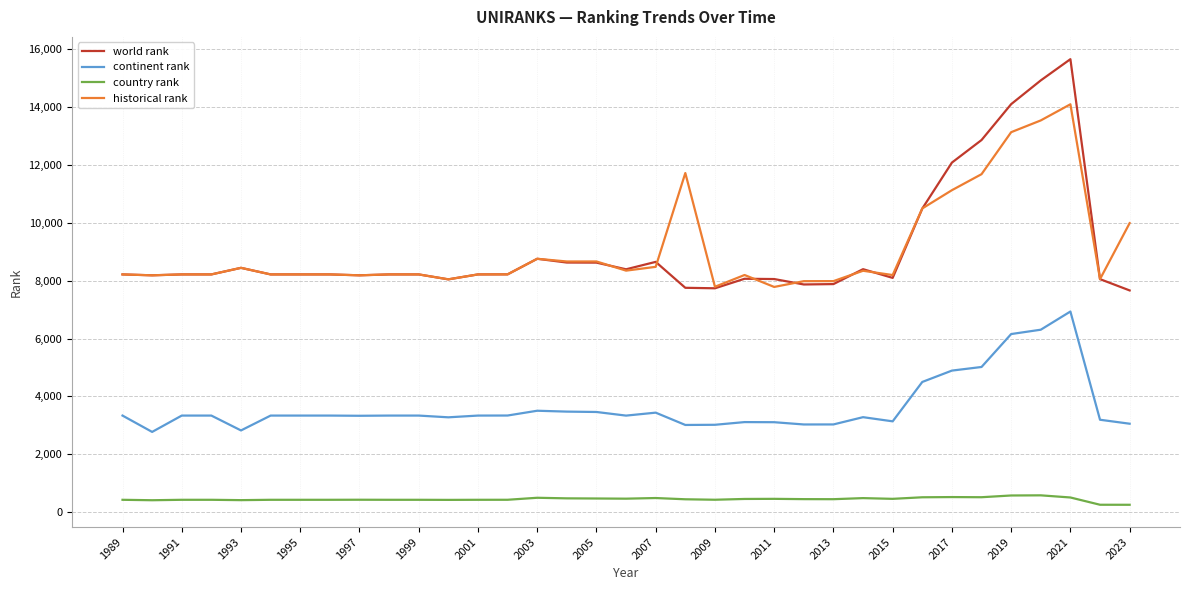

True or false: historical rank and country rank cross at least once.

False